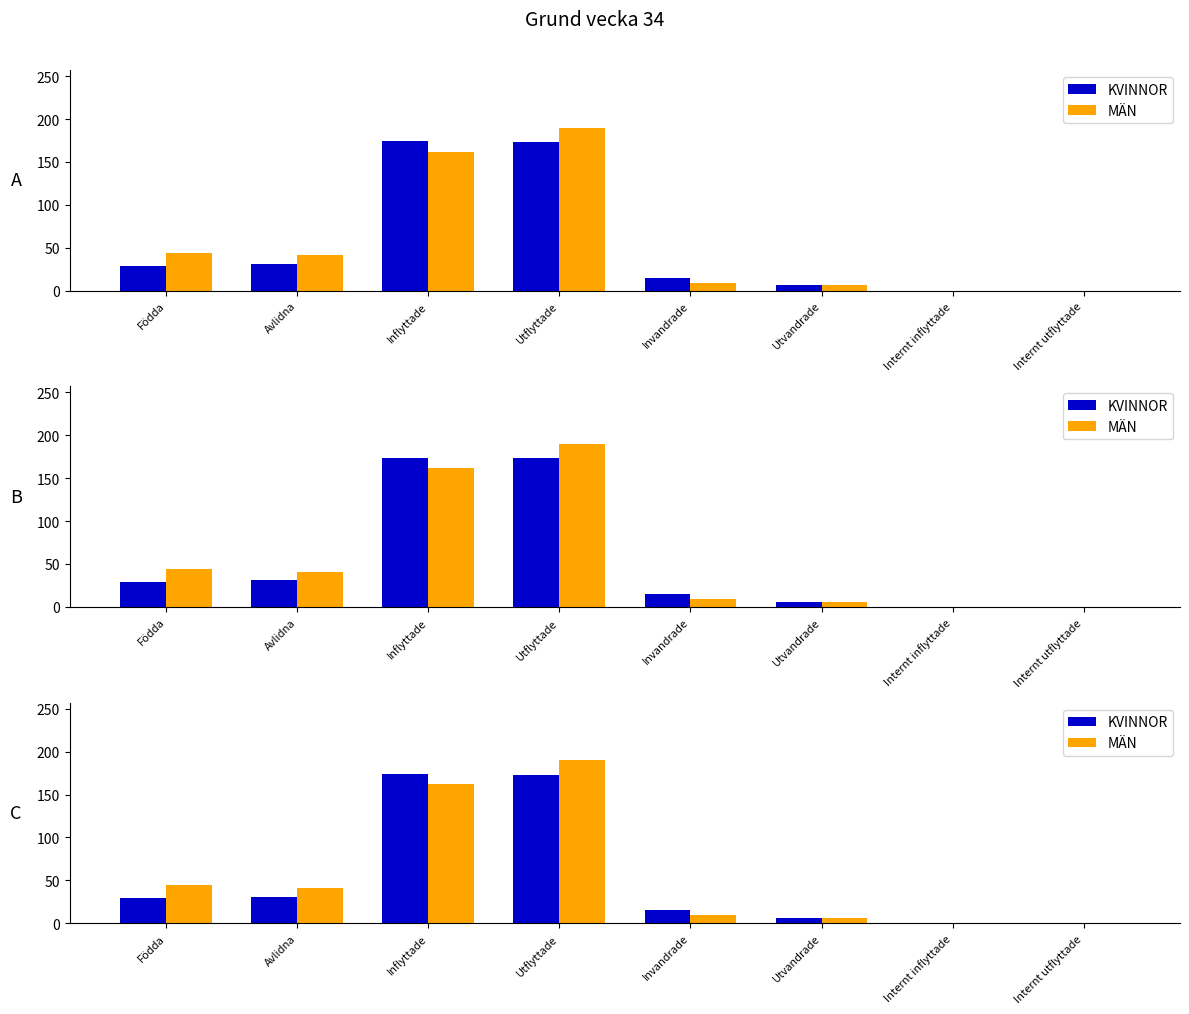

What is the greatest value displayed?

190